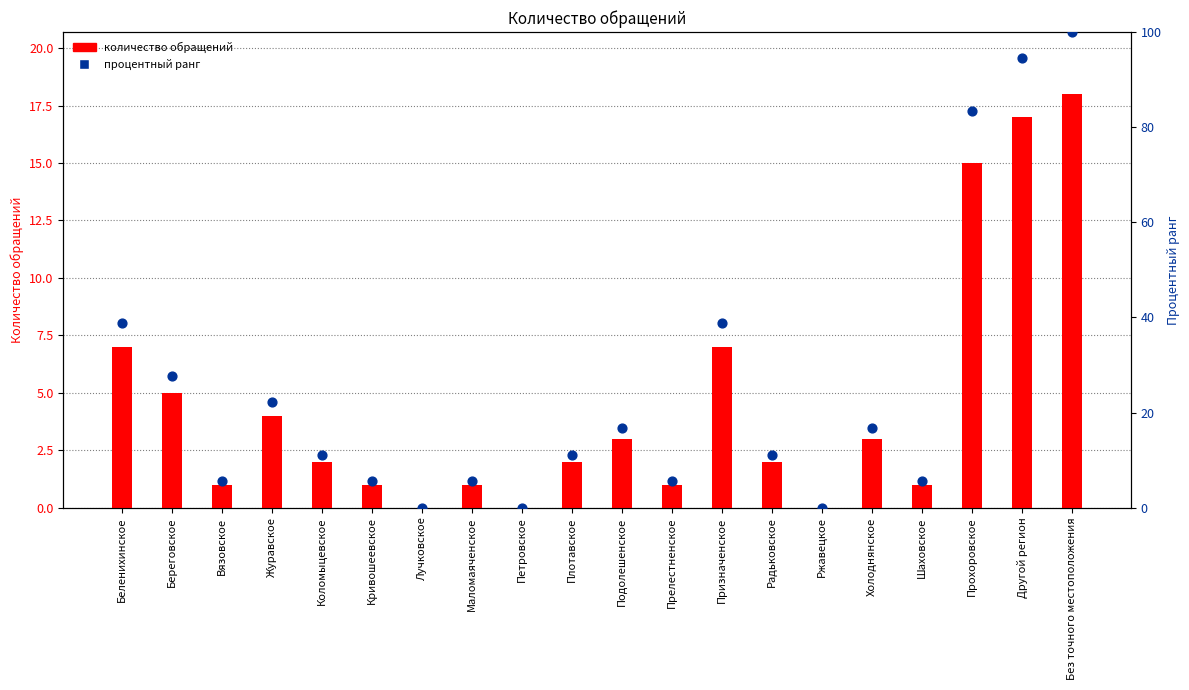

At how many categories does at least one series exceed 25?

6